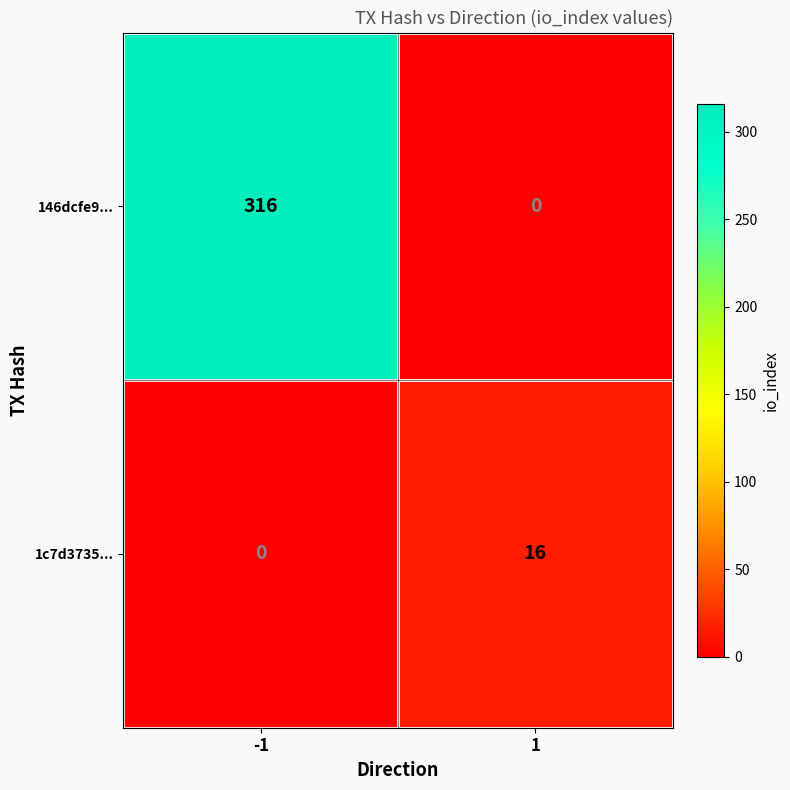

What is the difference between the maximum and minimum values in the 1c7d3735... series?

16